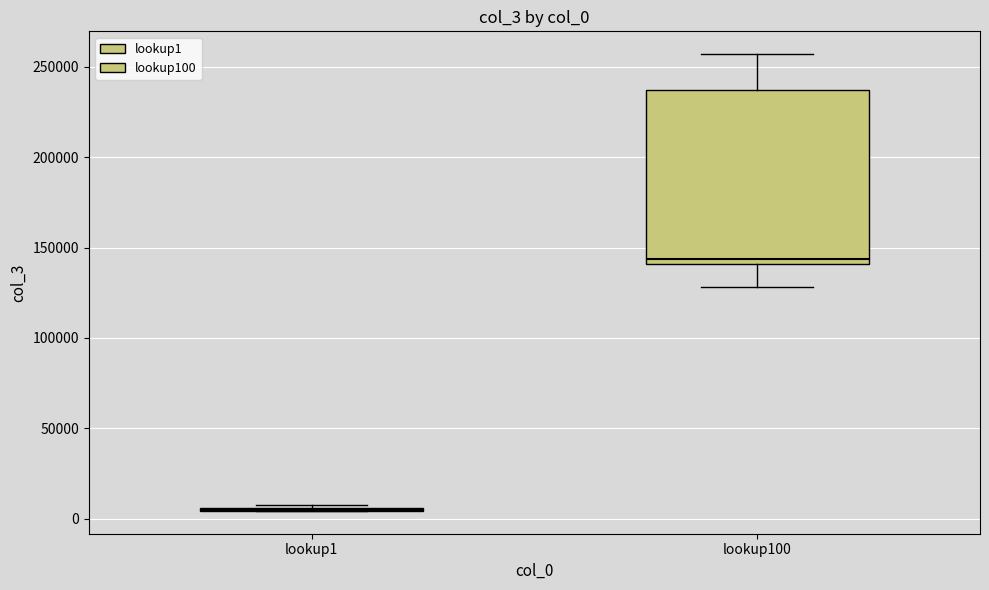

Reading left to right, transcribe this box plot: for each box, give where its median line is, the range the box spans, and where its two whiskers end, as read against the y-axis. The values are not printed on the chart, so give them approximately, as read against the axis.

lookup1: box collapsed to a line at 5000, whiskers 5000 to 10000
lookup100: median 145000, box 140000 to 235000, whiskers 130000 to 255000